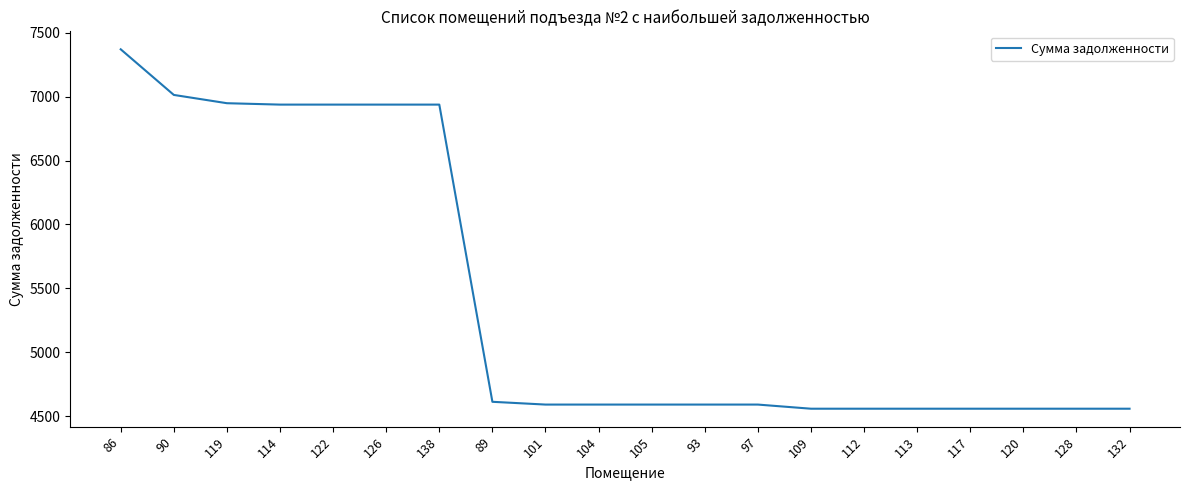

What is the difference between the maximum and minimum values?

2814.5